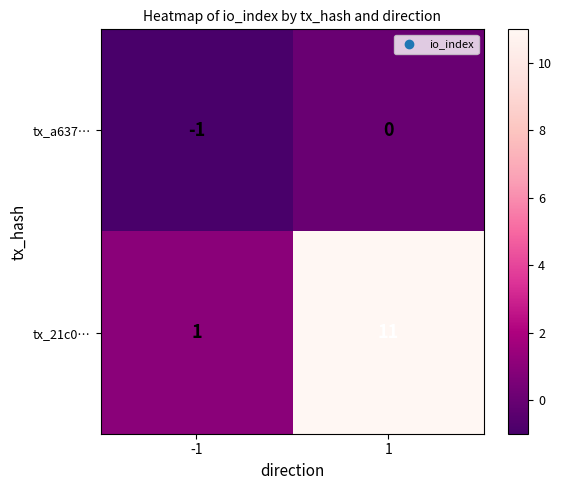

Rank the series by their maximum value, from highest to lowest.

tx_21c0…, tx_a637…